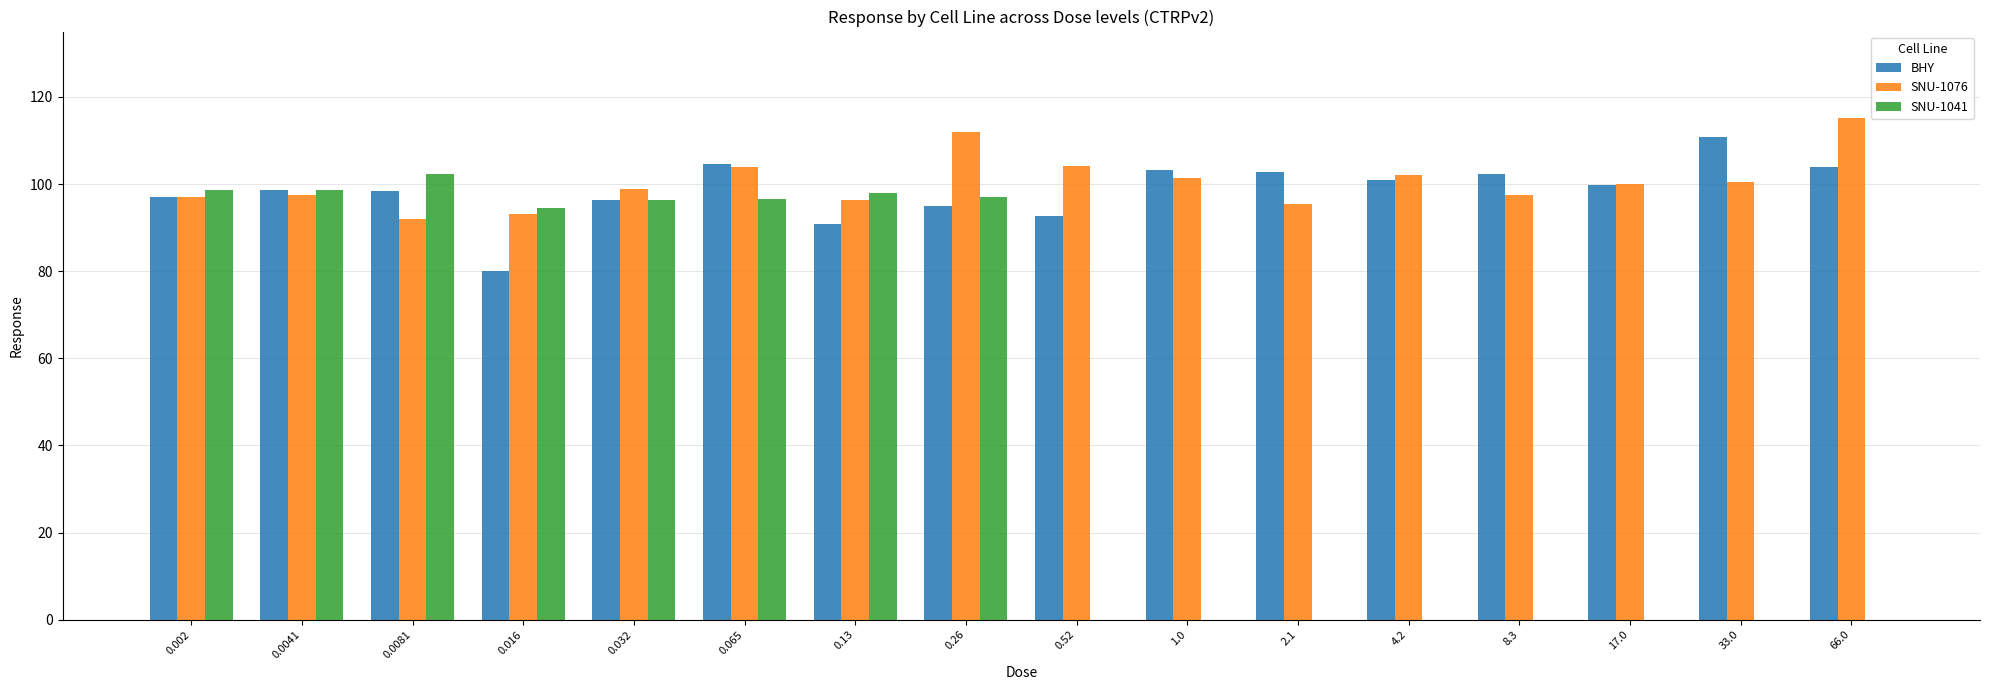

The SNU-1041 series shows 98.6 at 0.002. True or false?

True